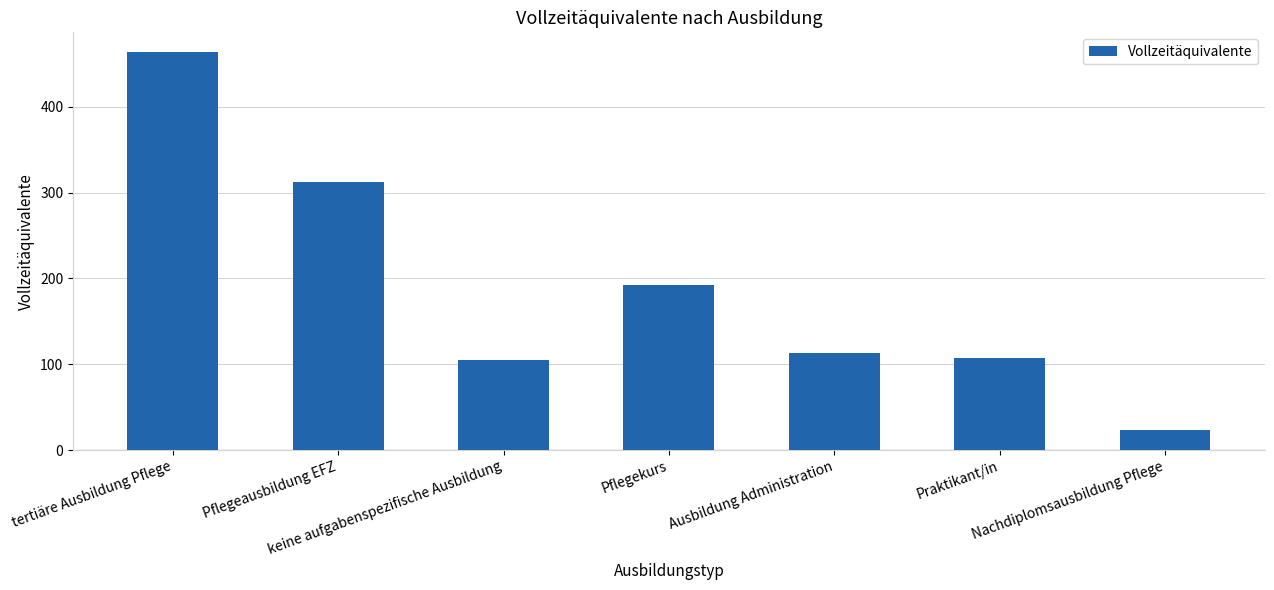

What is the sum of all values?

1316.6